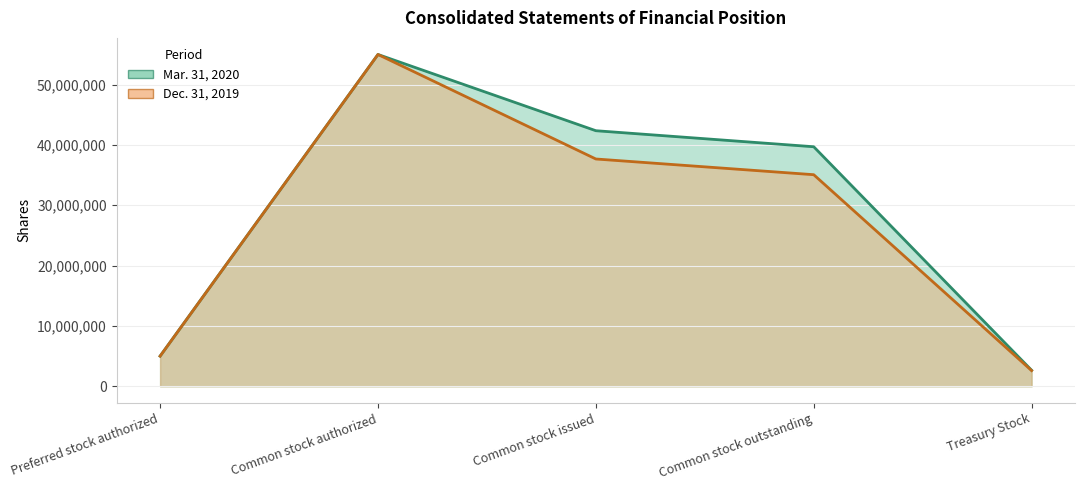

How many data points in Mar. 31, 2020 are less than 39704921?

2